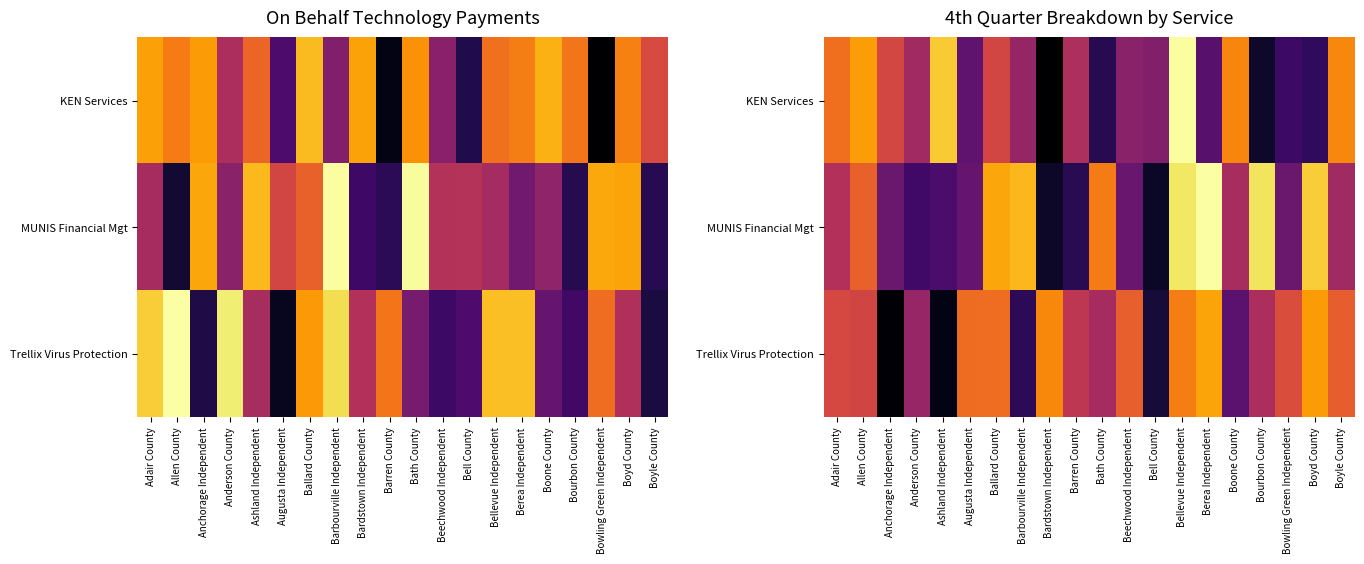

At which label is Trellix Virus Protection closest to 0?

Anchorage Independent